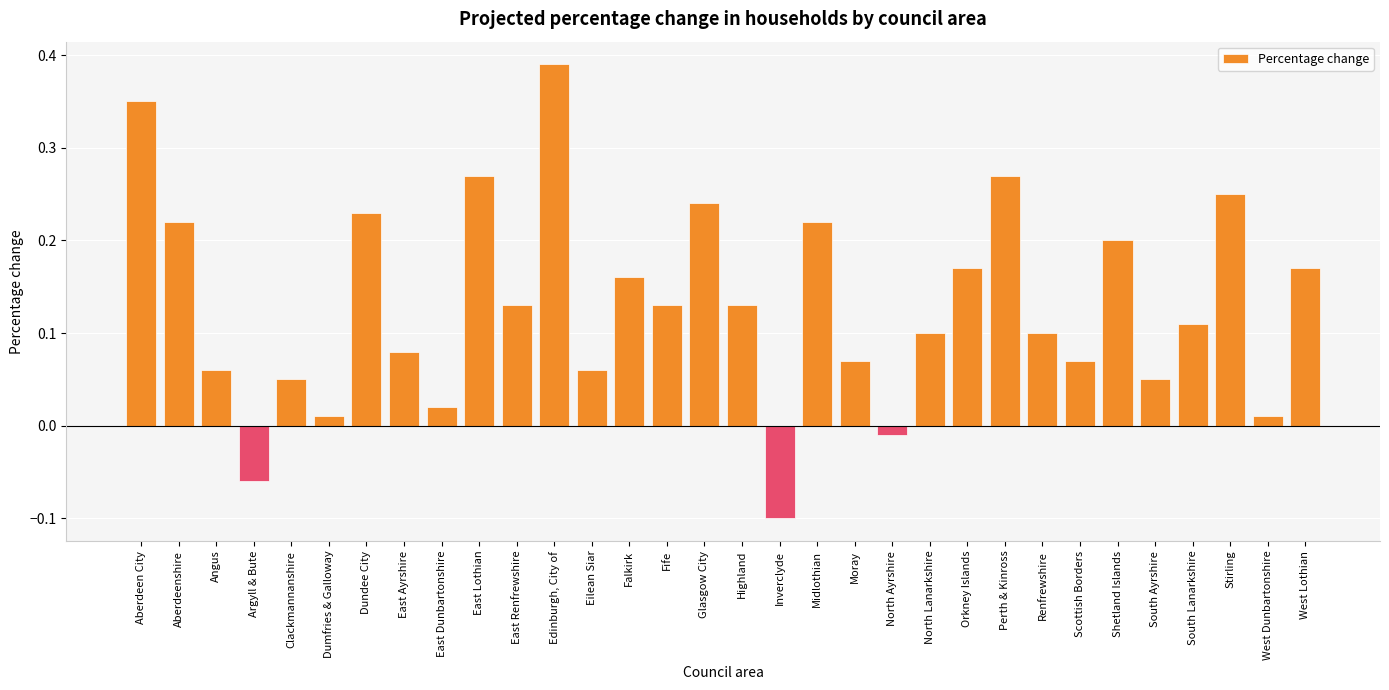

What is the label of the 18th bar from the right?

Fife